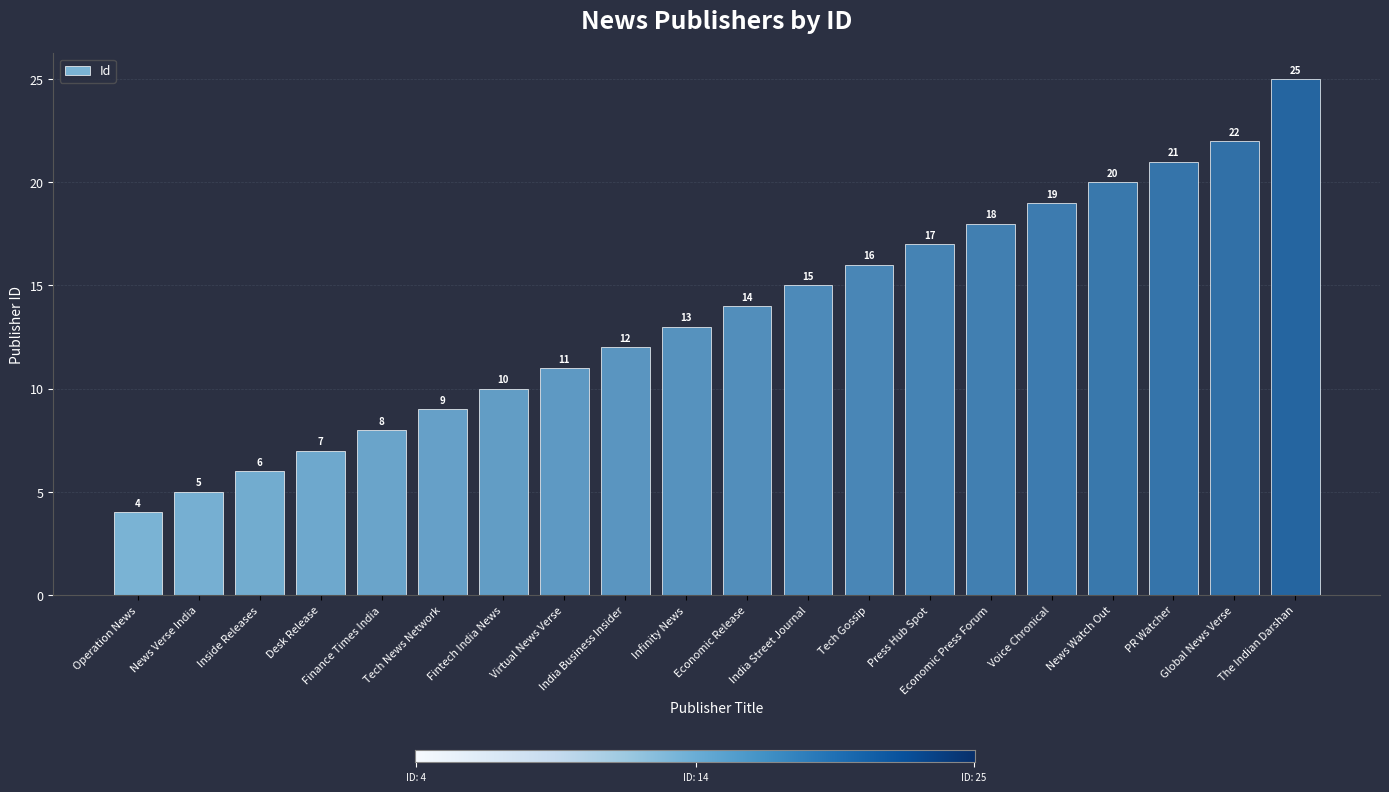

Rank the categories by value from highest to lowest.

The Indian Darshan, Global News Verse, PR Watcher, News Watch Out, Voice Chronical, Economic Press Forum, Press Hub Spot, Tech Gossip, India Street Journal, Economic Release, Infinity News, India Business Insider, Virtual News Verse, Fintech India News, Tech News Network, Finance Times India, Desk Release, Inside Releases, News Verse India, Operation News